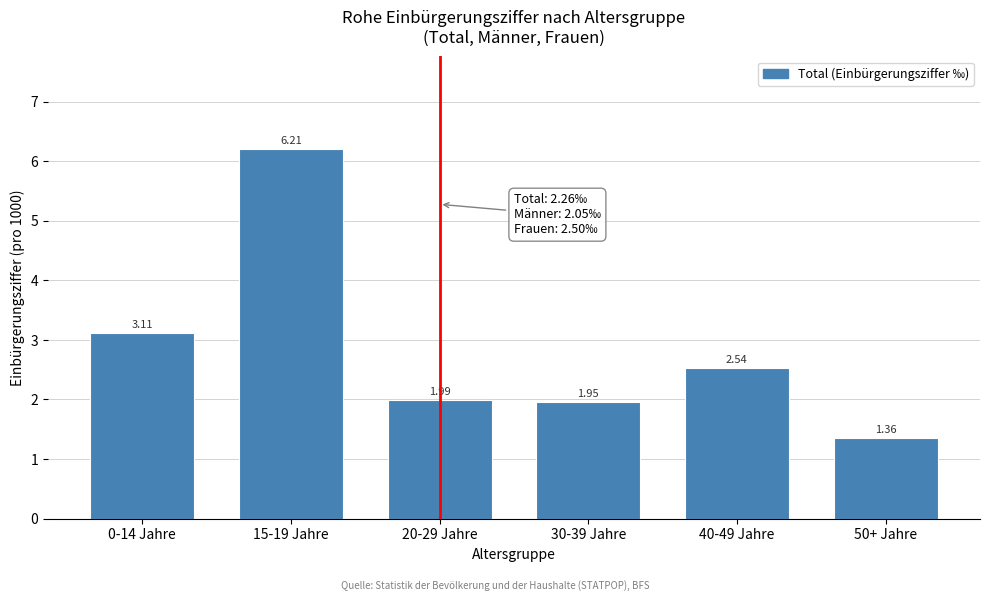

What is the change in value from 15-19 Jahre to 40-49 Jahre?

-3.7